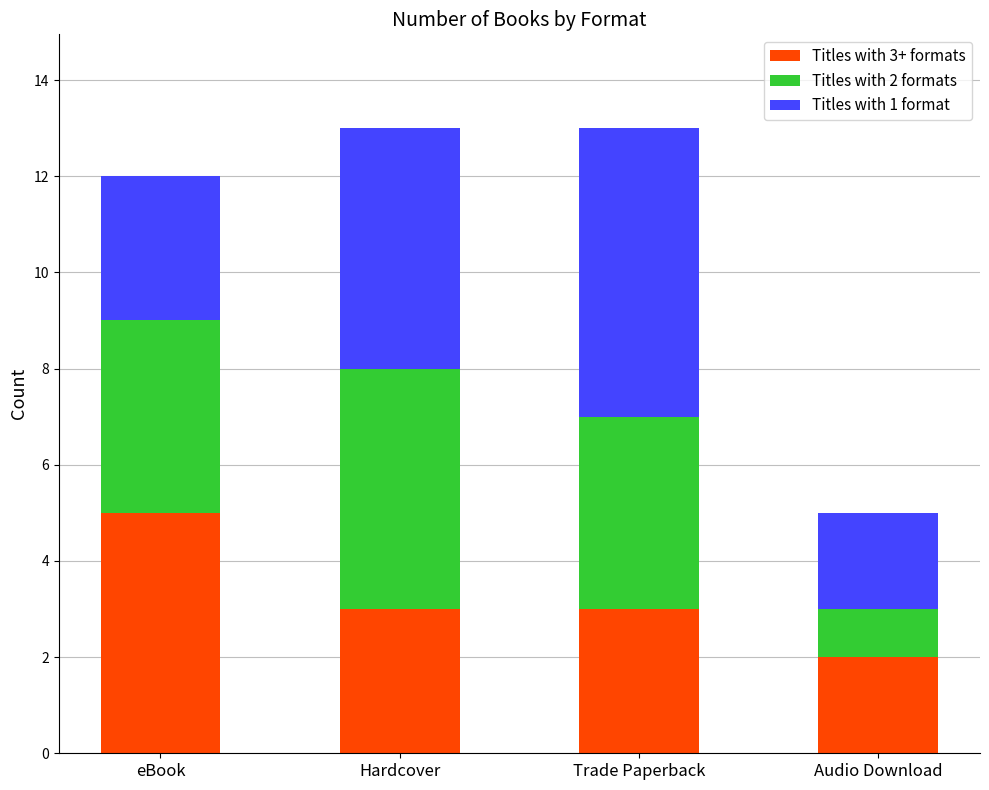

What is the approximate value of Titles with 3+ formats at Audio Download?

2